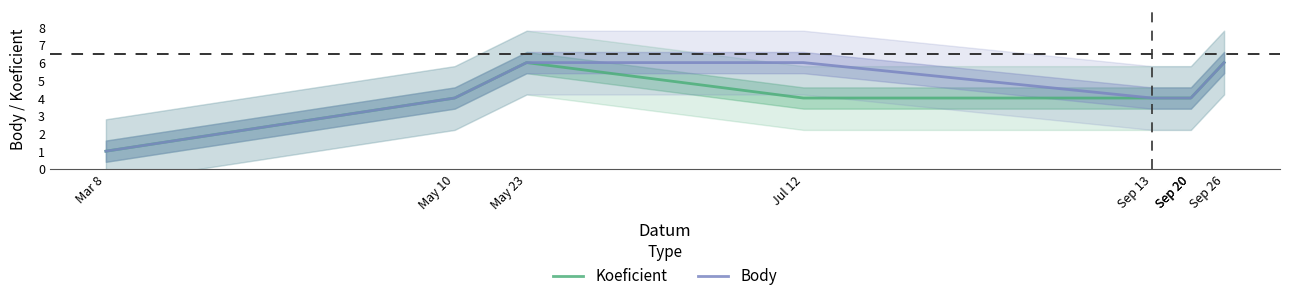

At which label is Koeficient closest to 3?

May 10